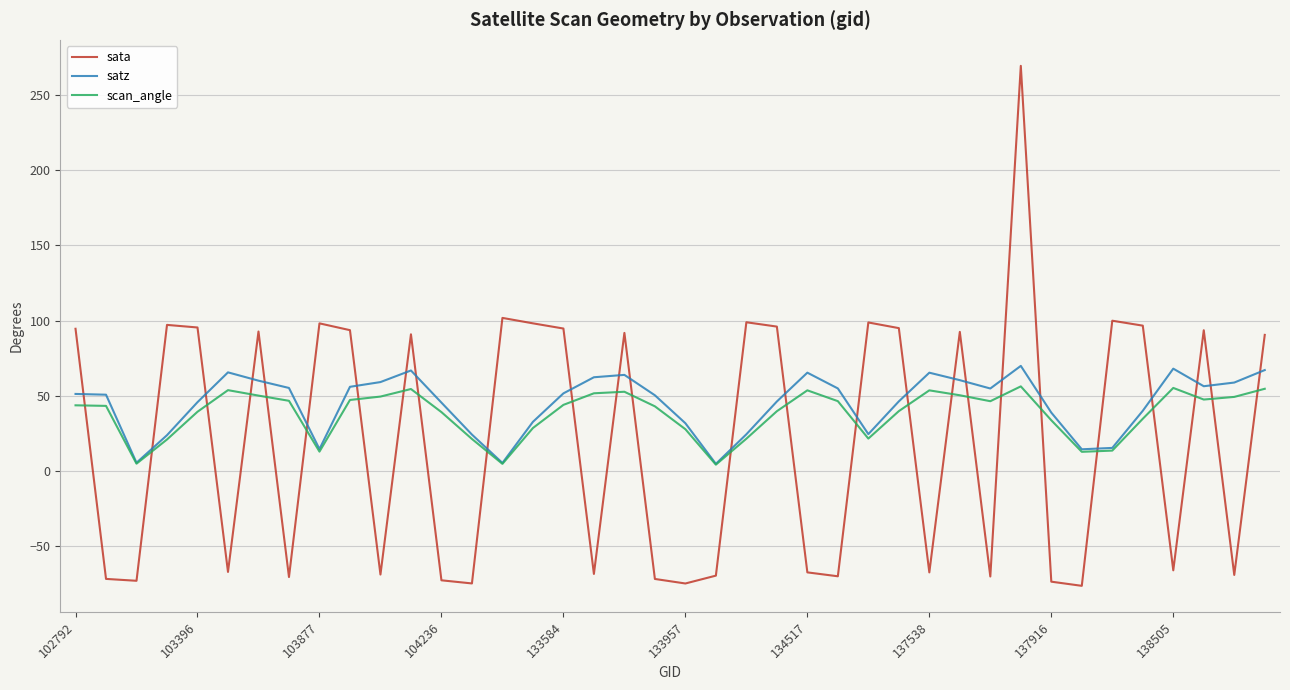

What is the smallest value displayed?

-76.4